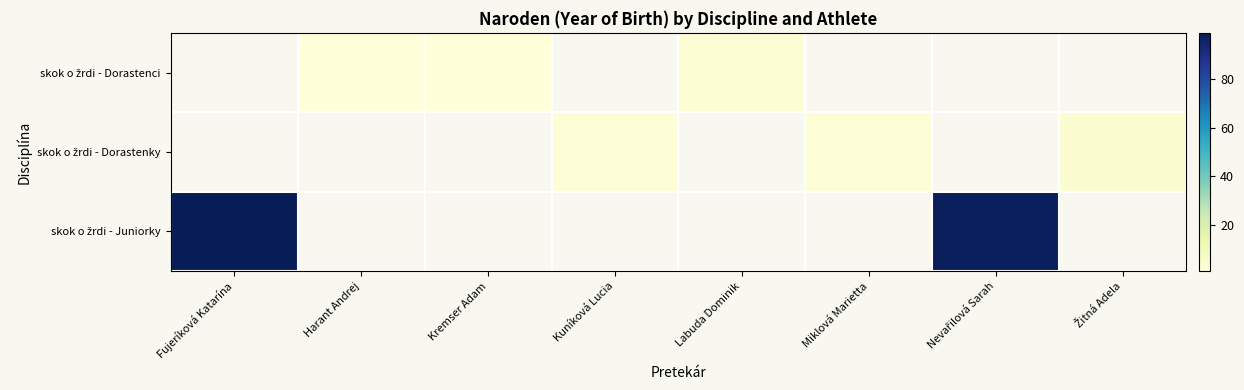

How many distinct data groups are displayed?

3